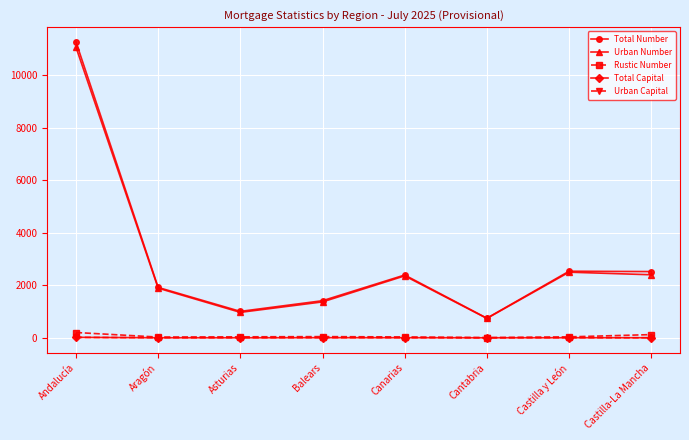

What is the sum of the Total Number values at Castilla y León and Castilla-La Mancha?

5063.0